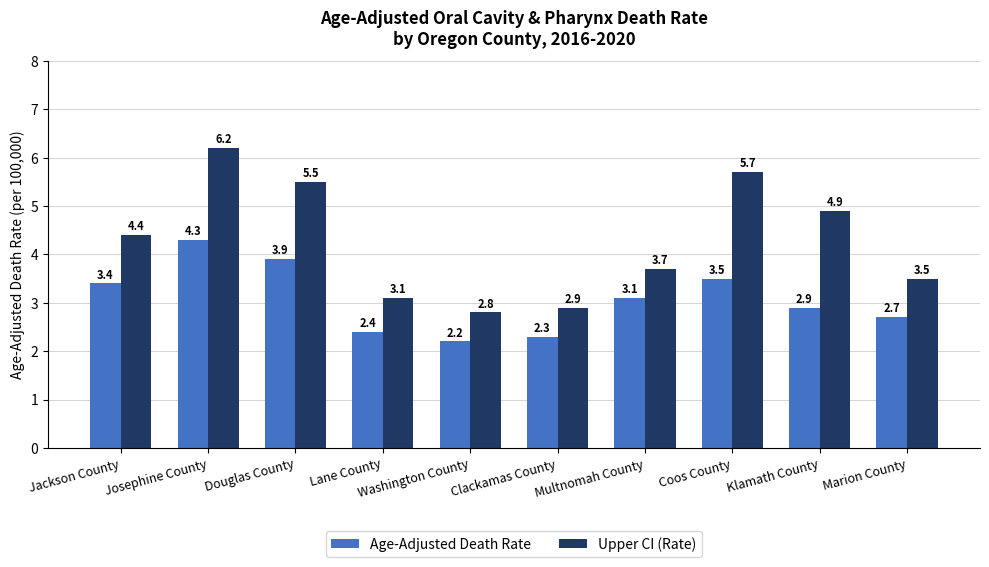

What is the difference between the Upper CI (Rate) values at Jackson County and Marion County?

0.9